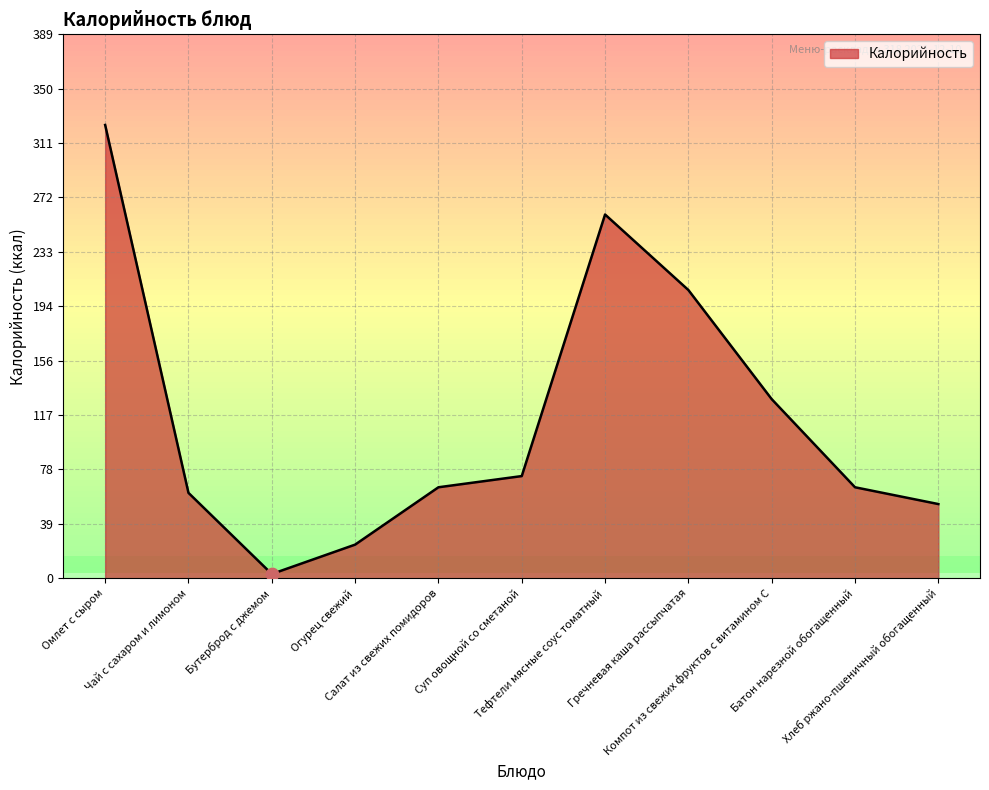

What is the ratio of the value at Чай с сахаром и лимоном to the value at Салат из свежих помидоров?

0.9